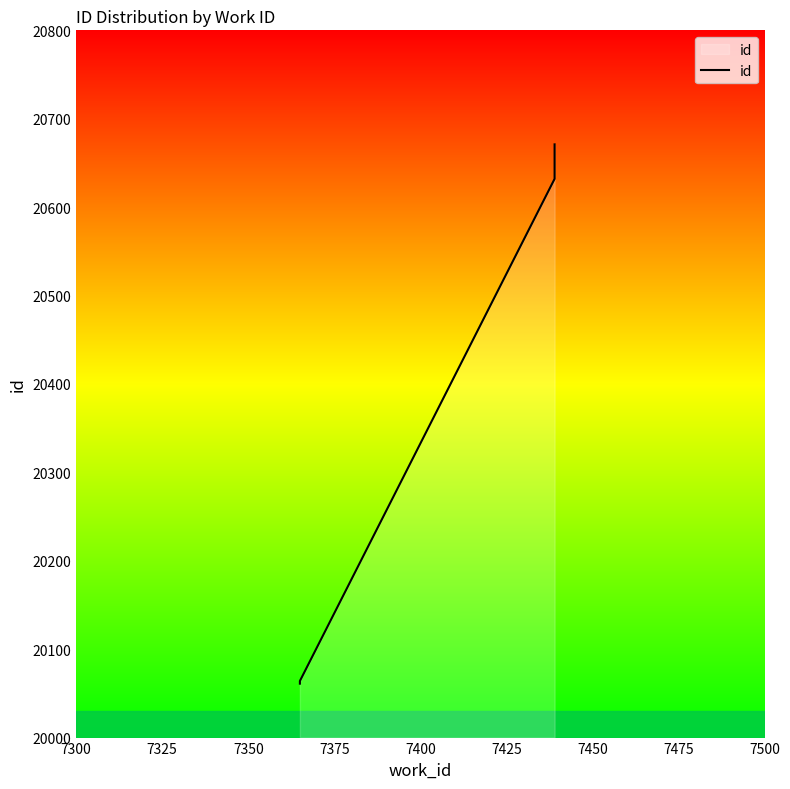

What is the greatest value displayed?

20671